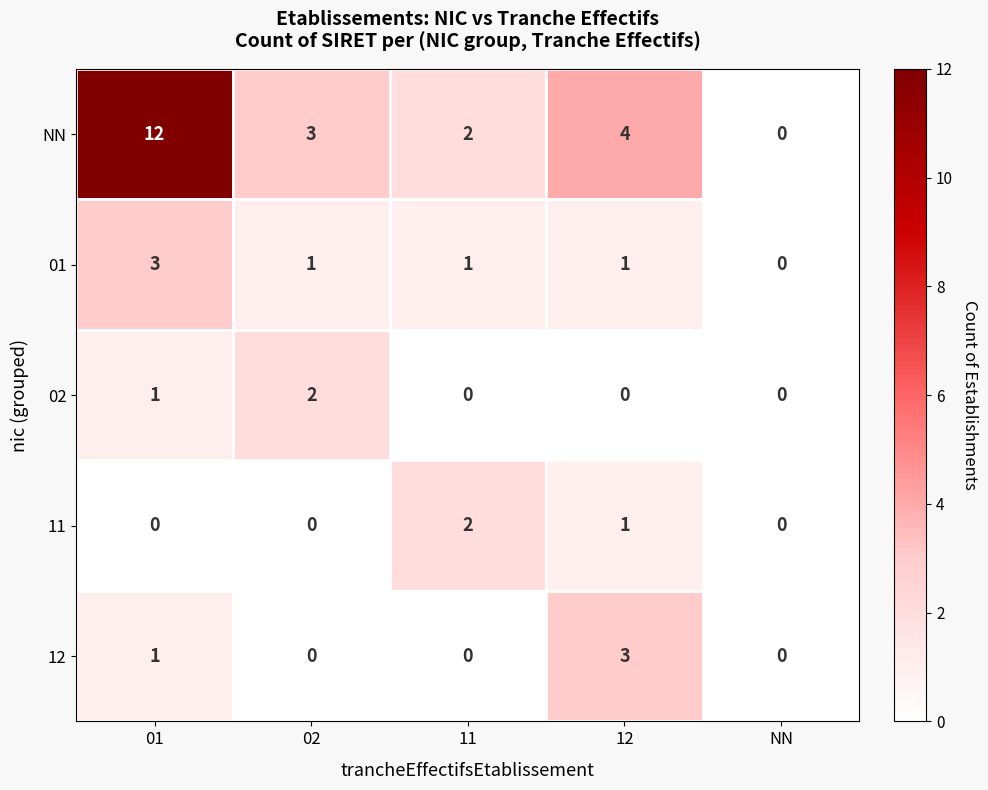

The value of NN at 01 is 18. True or false?

False